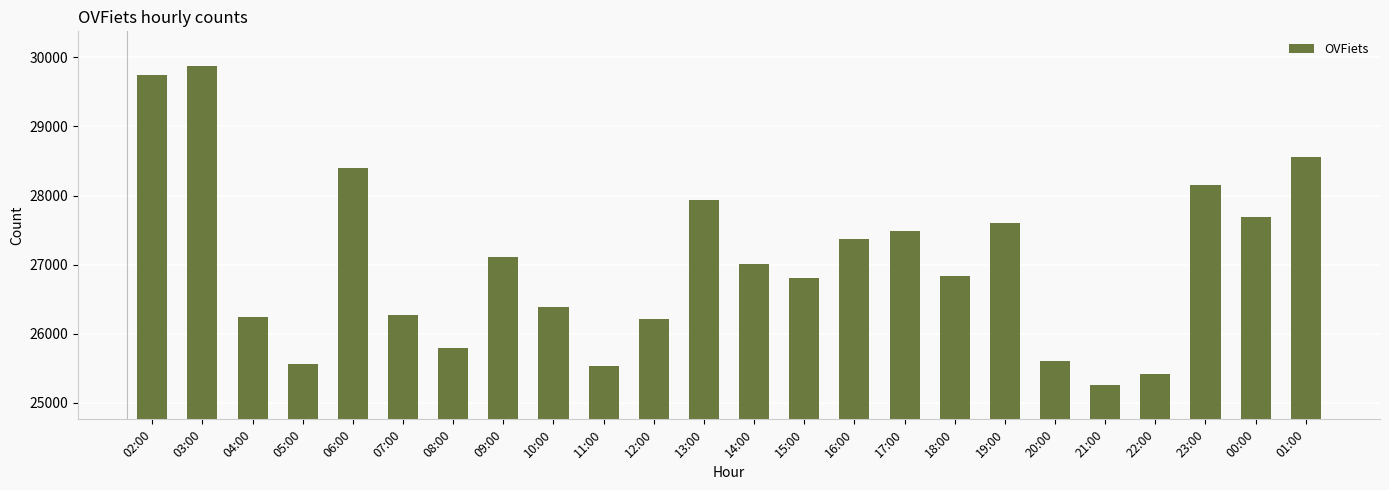

What is the sum of all values?

648865